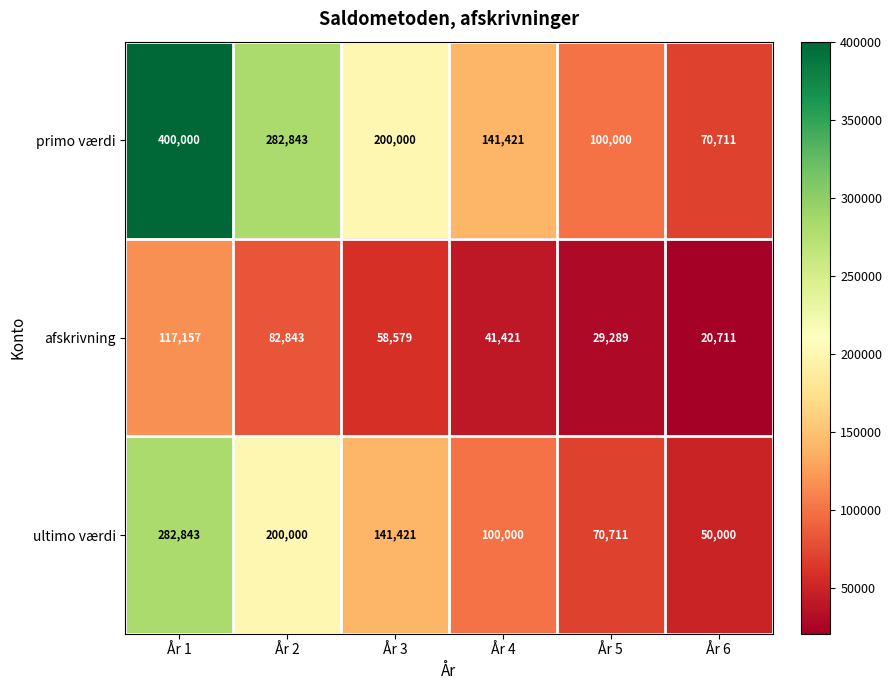

What is the maximum value shown in the chart?

400000